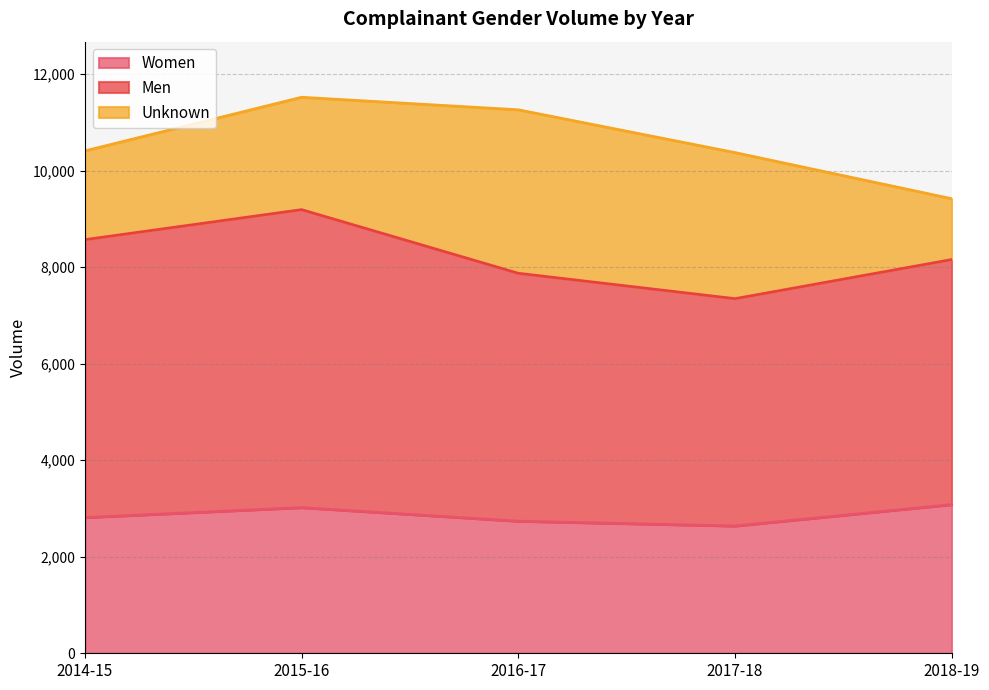

Reading left to right, list all the values displayed in this chart.

Women: 2813	3019	2737	2638	3082
Men: 5759	6175	5138	4711	5078
Unknown: 1839	2329	3388	3027	1260